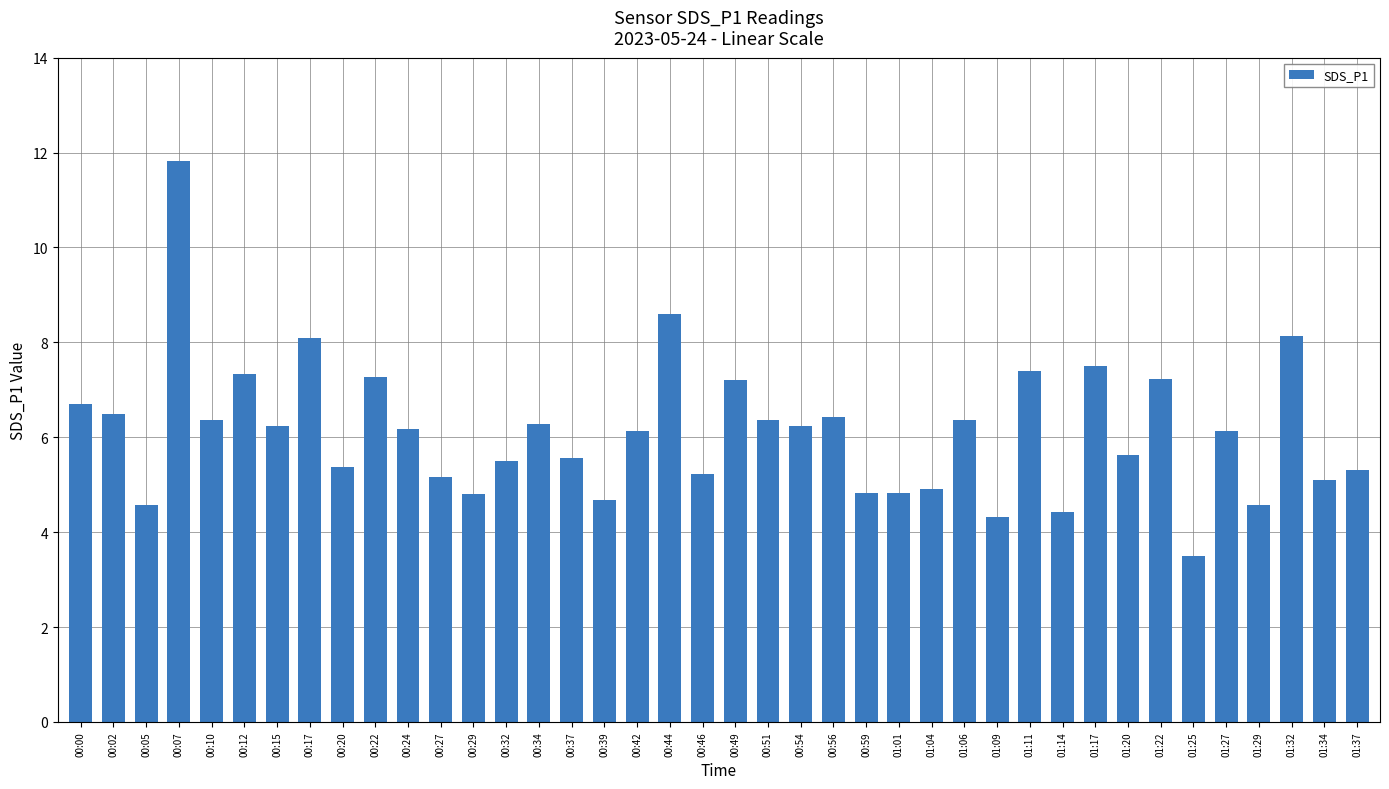

What is the minimum value shown in the chart?

3.5